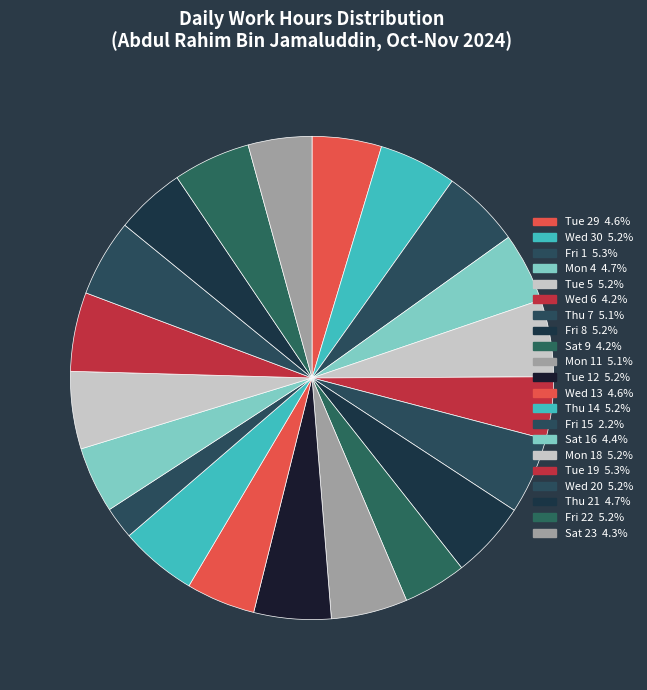

Count the number of slices in the pie.

21